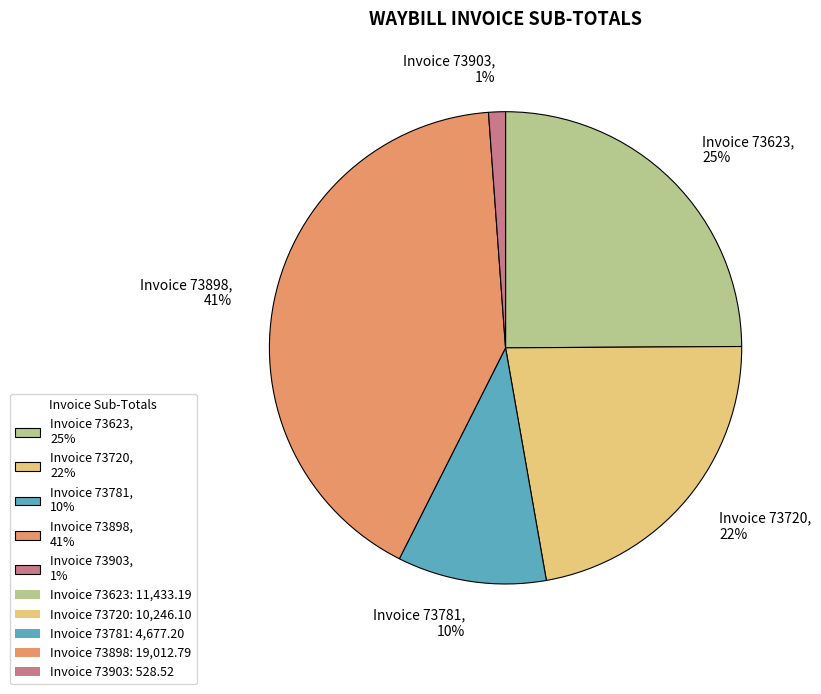

To the nearest percent, what portion does Invoice 73903, 1% represent?

1%